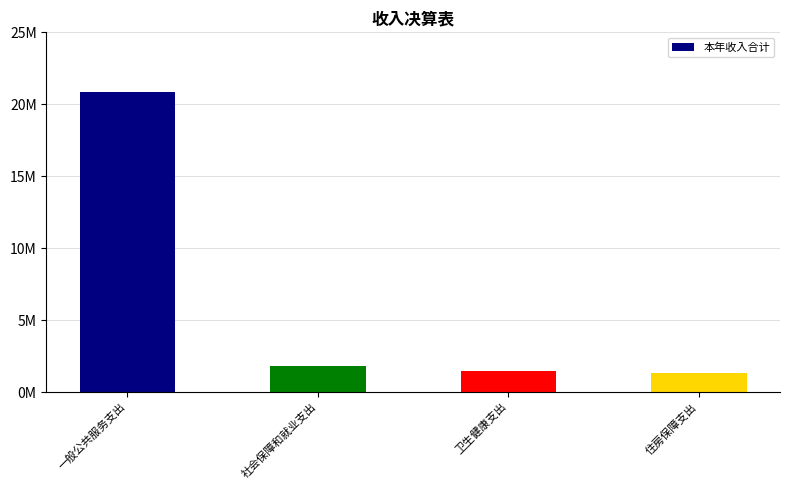

Does the chart contain any negative values?

No